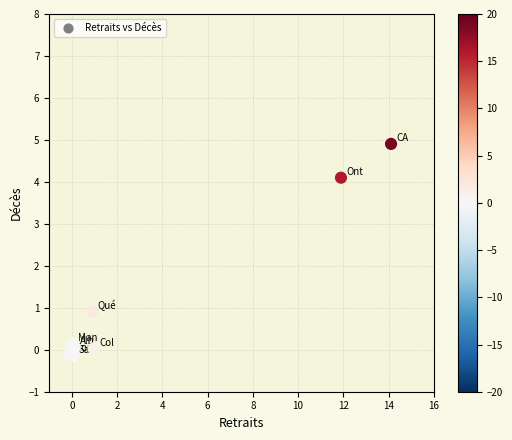

What Y value in the scatter plot is closest to 2?

0.9